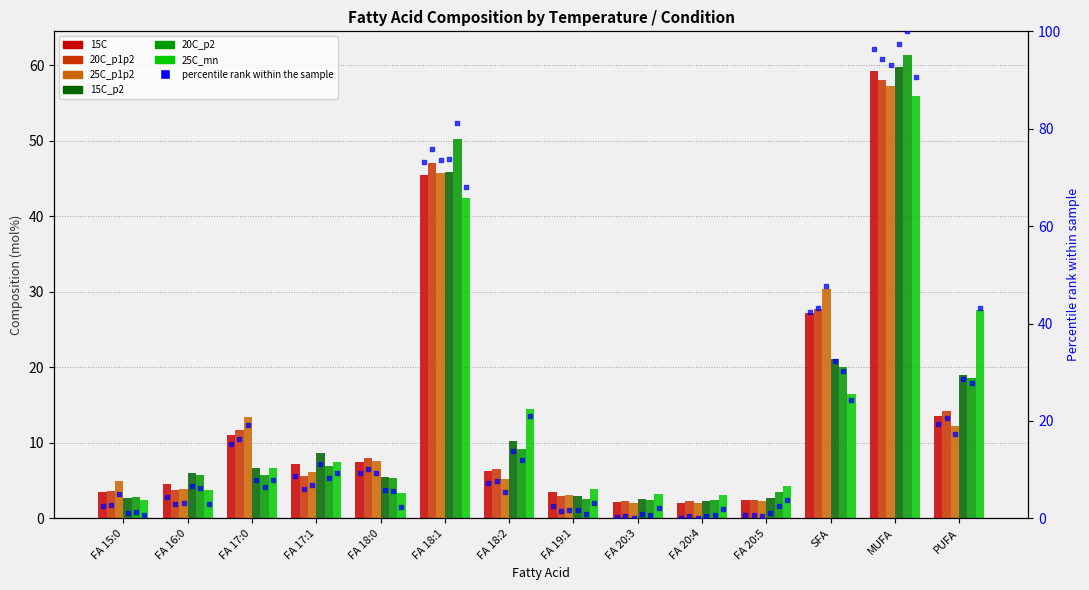

Is the value of 25C_mn at FA 17:1 greater than the value of 25C_p1p2 at FA 17:1?

Yes